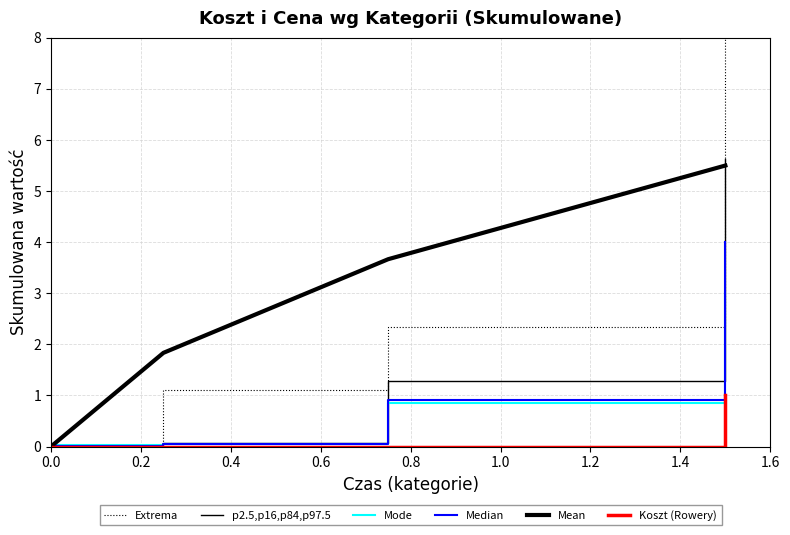

Between which two adjacent categories do Extrema and Mode first intersect?

0.0 and 0.2